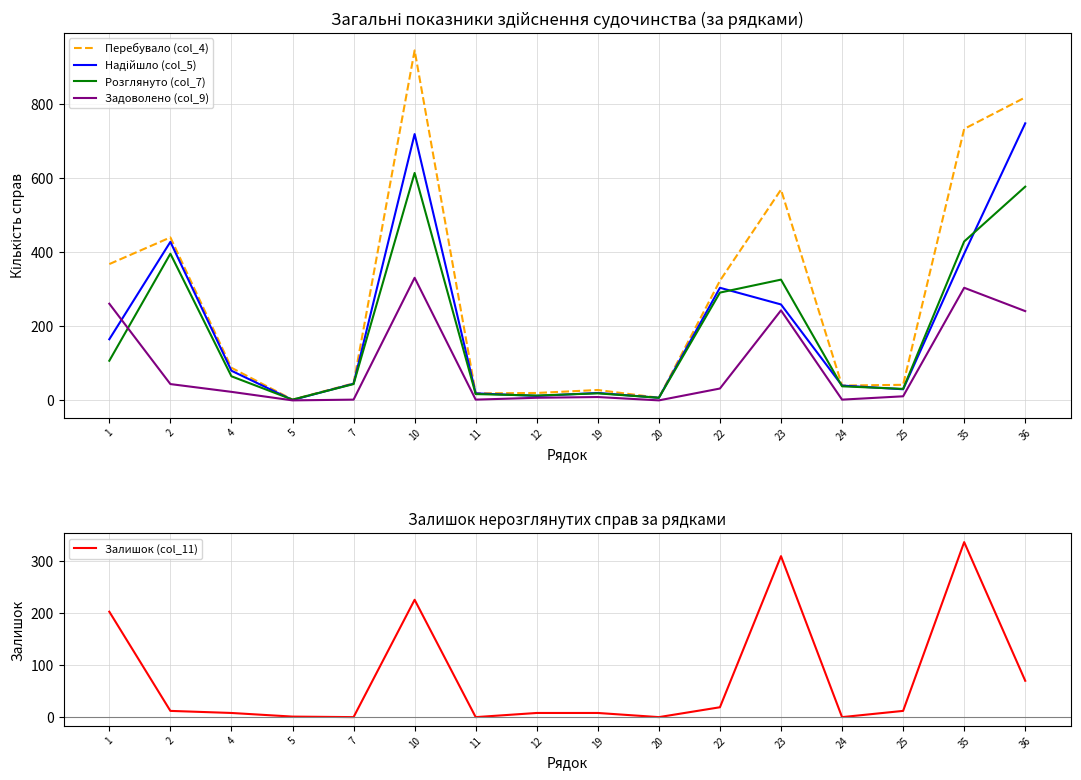

At how many categories does at least one series exceed 451?

4